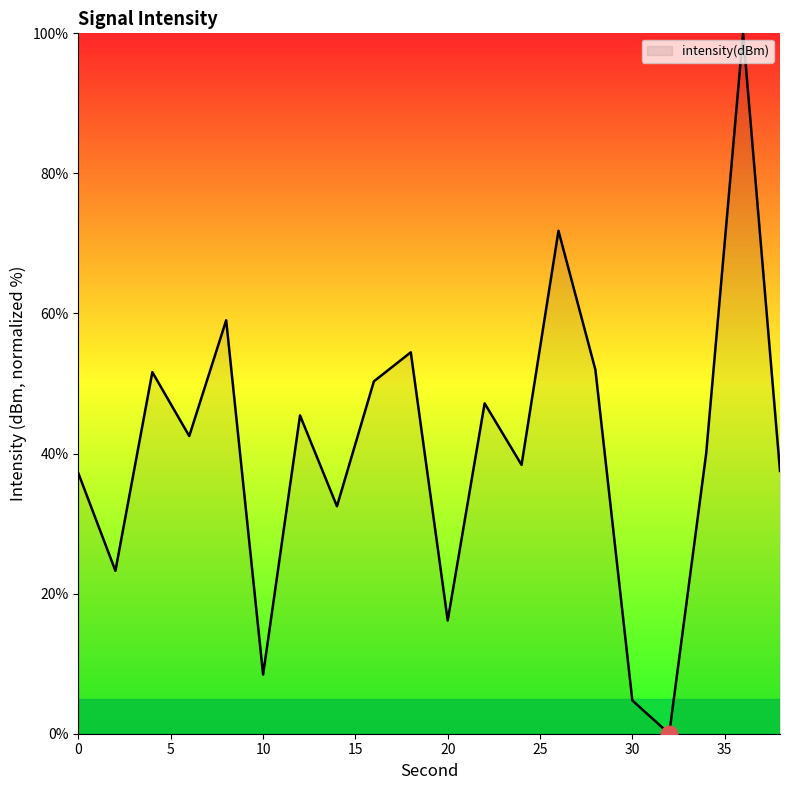

What is the difference between the maximum and minimum values?

100.0